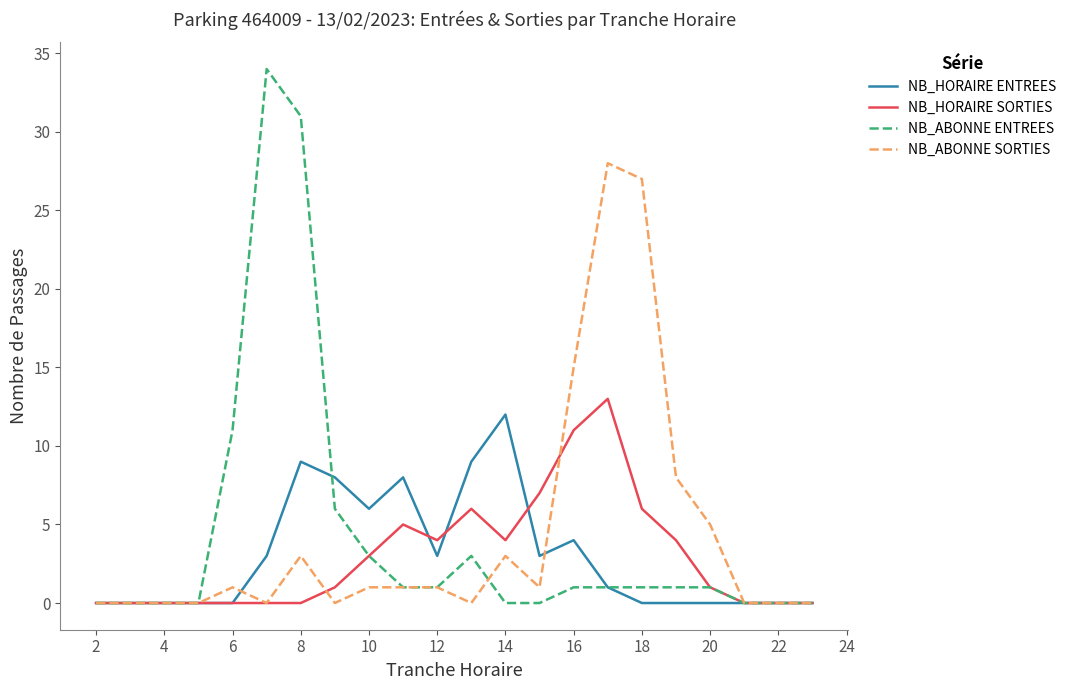

What is the highest value of the NB_ABONNE ENTREES series?

34